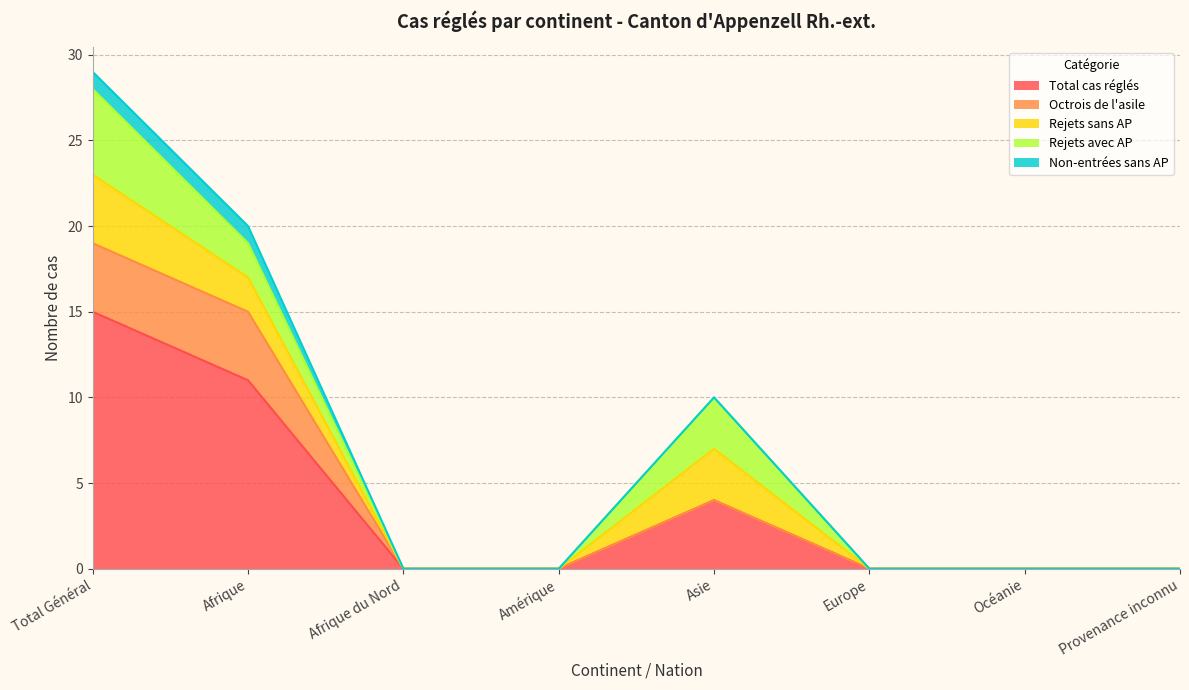

Reading left to right, transcribe all the data shown in this chart.

Total cas réglés: Total Général=15	Afrique=11	Afrique du Nord=0	Amérique=0	Asie=4	Europe=0	Océanie=0	Provenance inconnu=0
Octrois de l'asile: Total Général=4	Afrique=4	Afrique du Nord=0	Amérique=0	Asie=0	Europe=0	Océanie=0	Provenance inconnu=0
Rejets sans AP: Total Général=4	Afrique=2	Afrique du Nord=0	Amérique=0	Asie=3	Europe=0	Océanie=0	Provenance inconnu=0
Rejets avec AP: Total Général=5	Afrique=2	Afrique du Nord=0	Amérique=0	Asie=3	Europe=0	Océanie=0	Provenance inconnu=0
Non-entrées sans AP: Total Général=1	Afrique=1	Afrique du Nord=0	Amérique=0	Asie=0	Europe=0	Océanie=0	Provenance inconnu=0